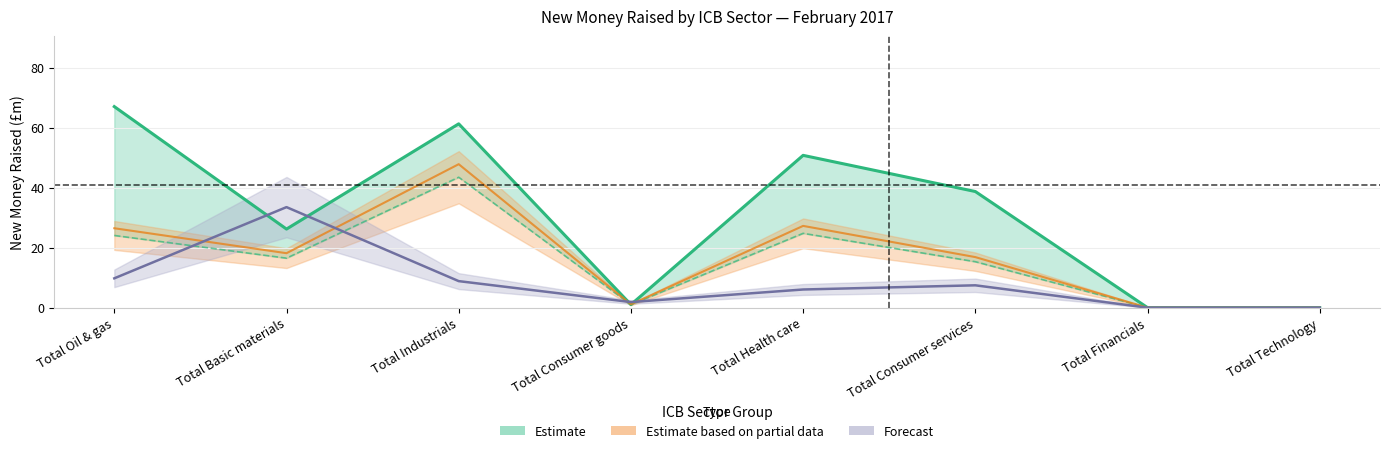

In Scaled Issues (Forecast), how many points are lower than both neighbors (excluding endpoints)?

1